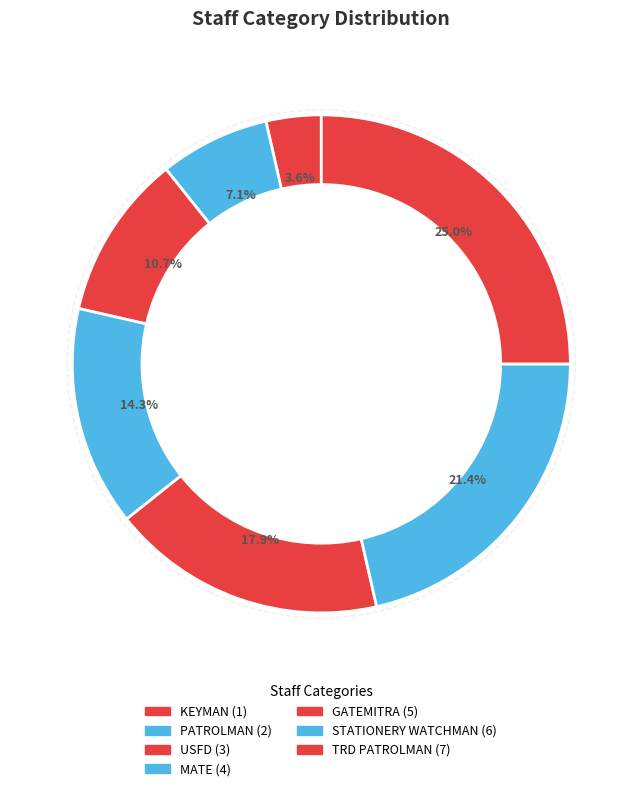

What percentage do GATEMITRA and TRD PATROLMAN together represent?

42.9%